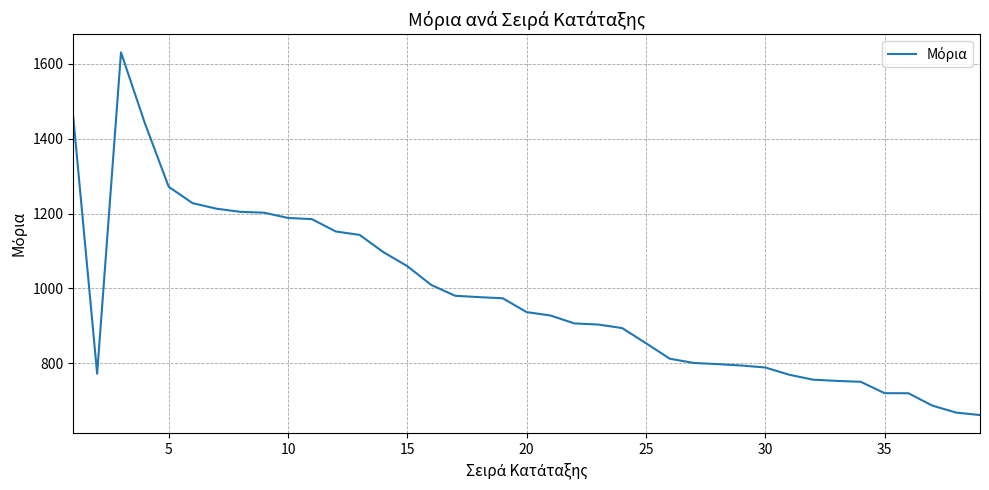

What is the smallest value displayed?

661.4